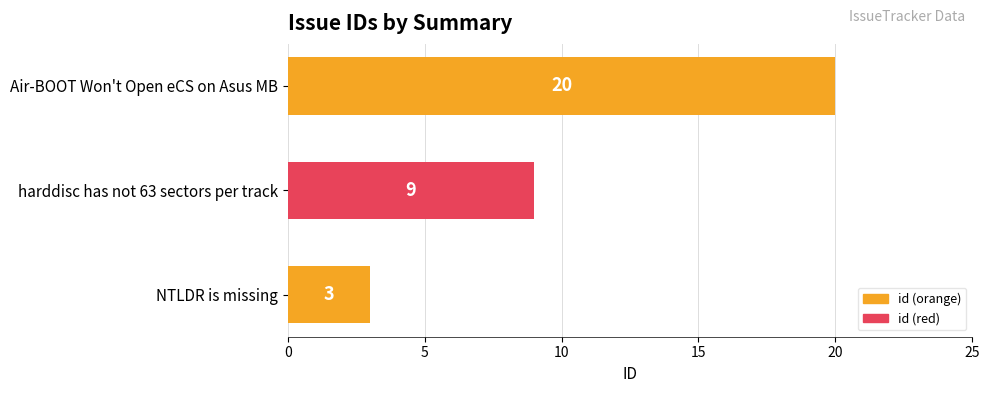

Rank the categories by value from lowest to highest.

NTLDR is missing, harddisc has not 63 sectors per track, Air-BOOT Won't Open eCS on Asus MB